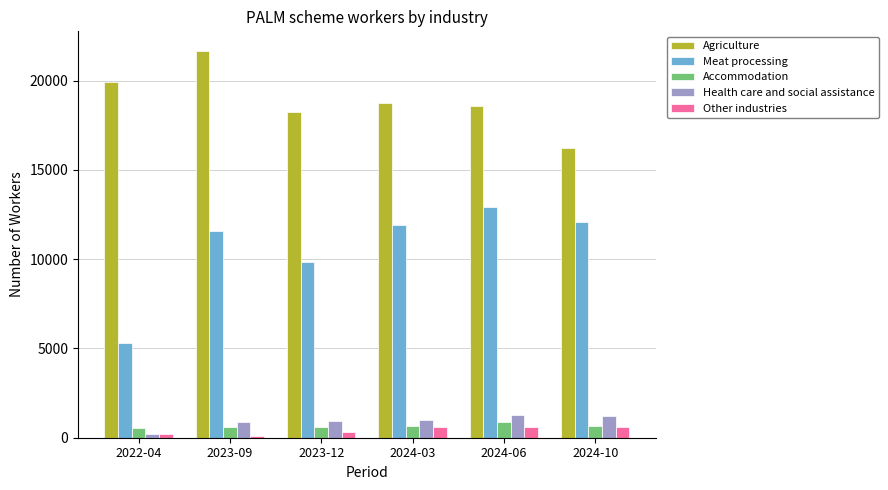

What is the difference between the Meat processing values at 2023-12 and 2024-06?

3090